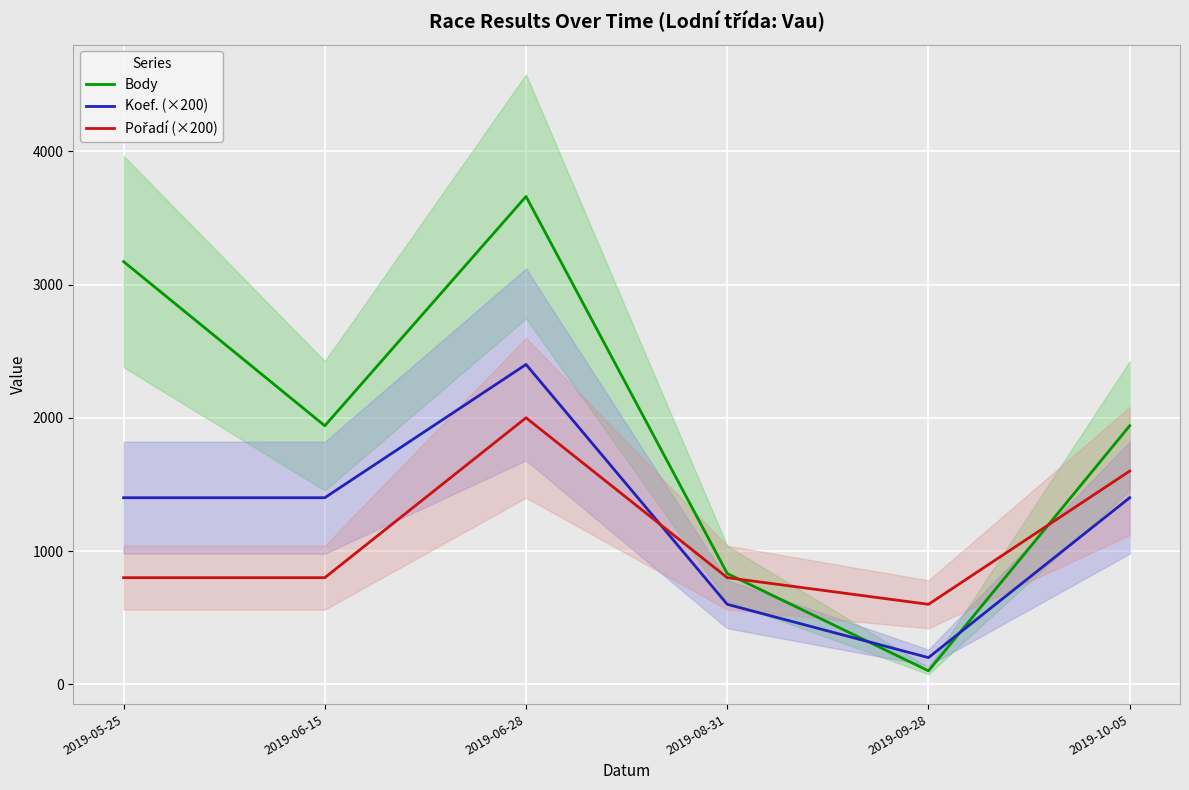

True or false: Body has a value of 1940 at 2019-10-05.

True